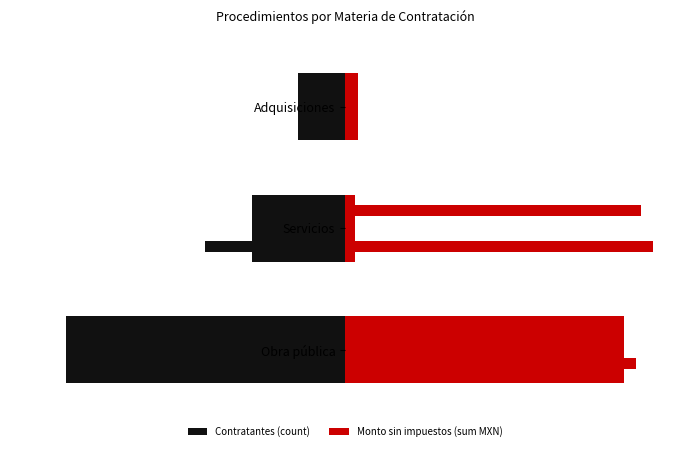

Are the bars grouped side by side (vs. stacked)?

Yes